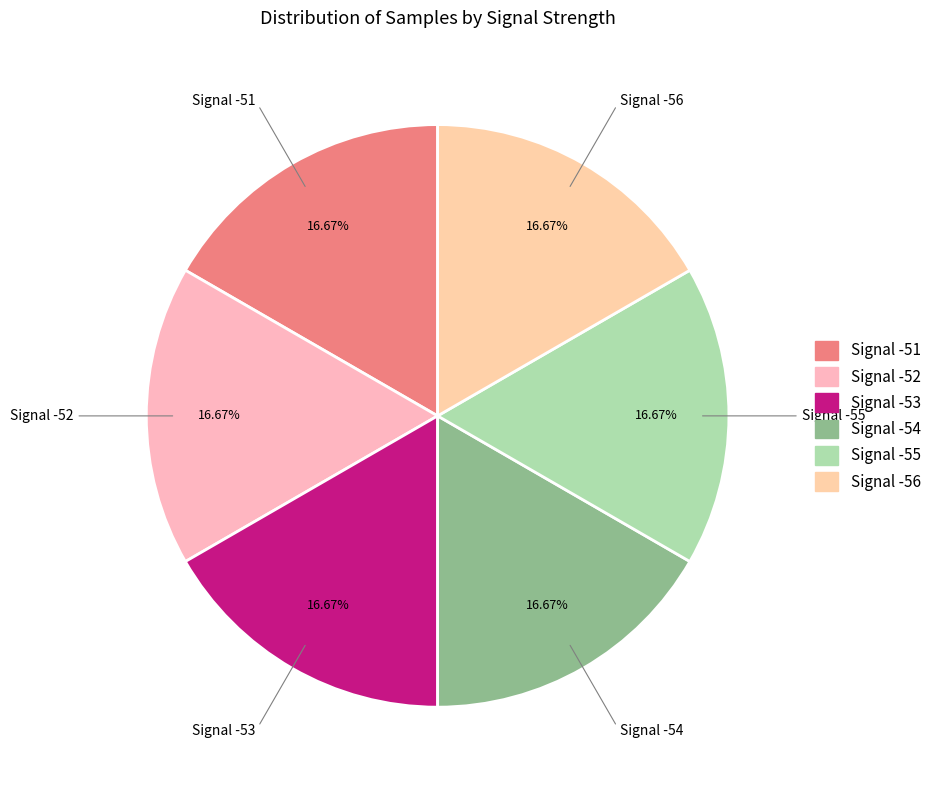

Count the number of slices in the pie.

6